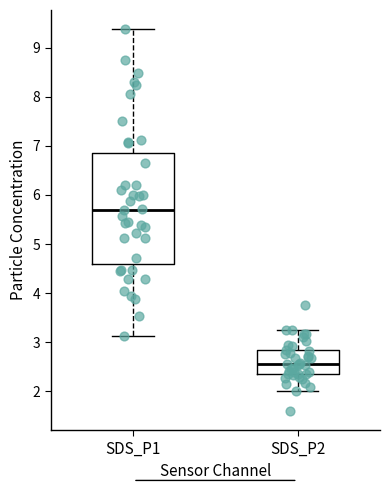

Which box has the highest median line?

SDS_P1